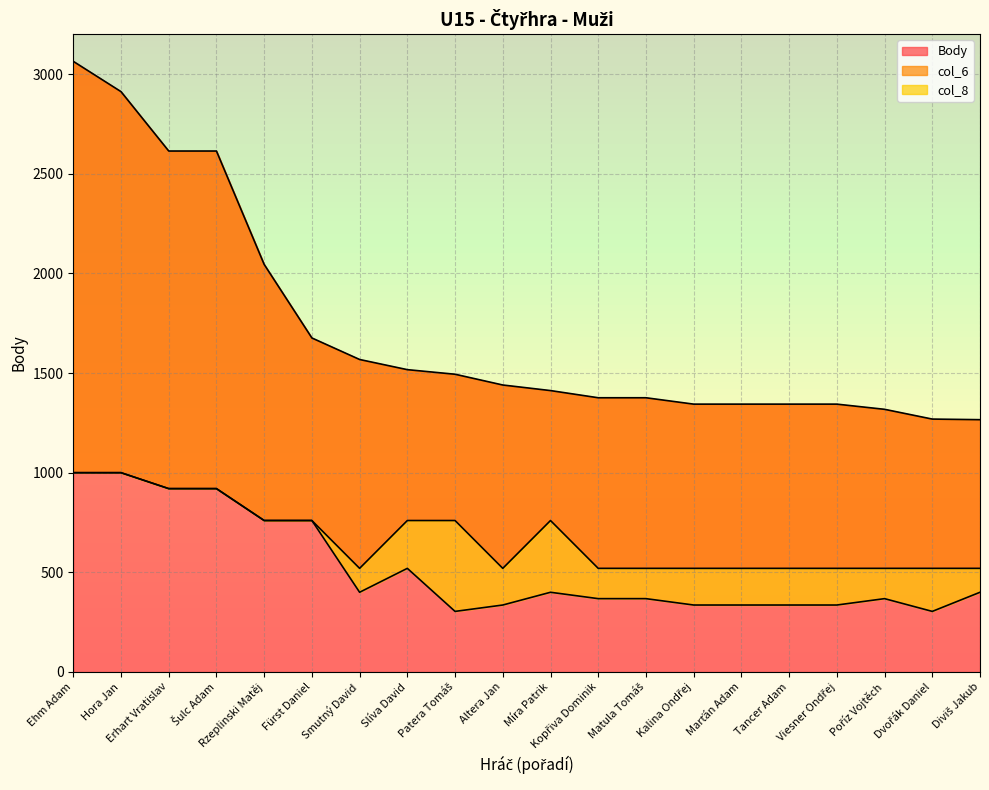

Which series has the largest total across all categories?

Body